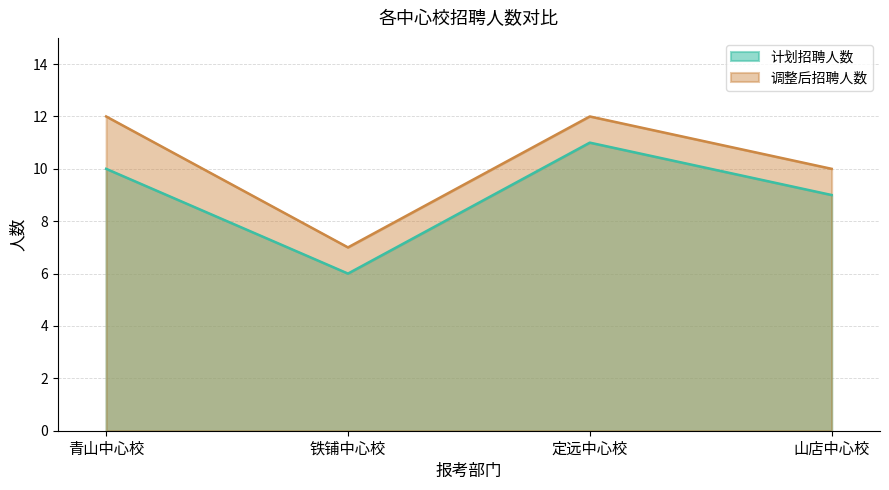

What is the approximate value of 计划招聘人数 at 山店中心校?

9